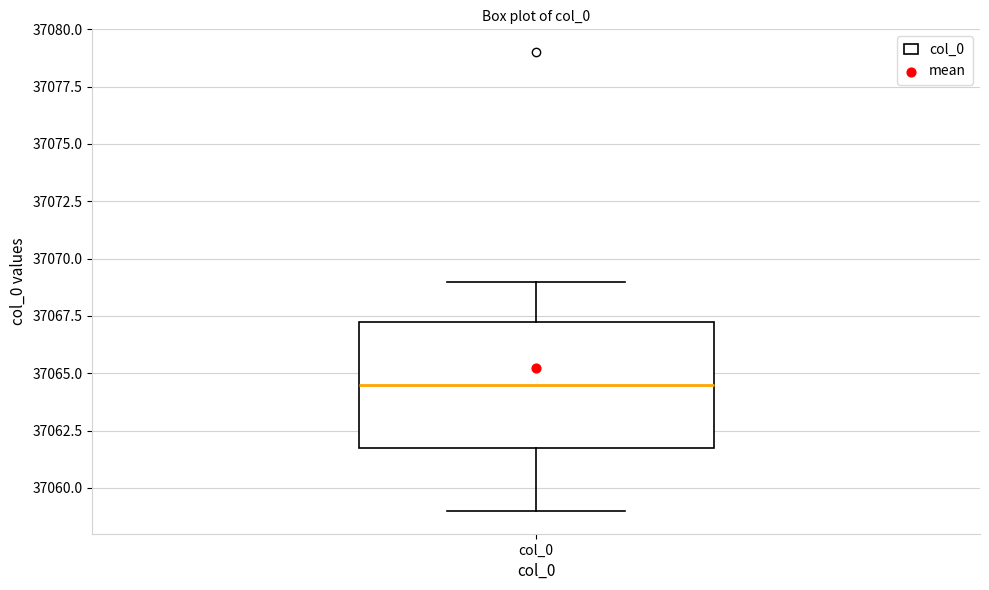

Read this box plot against the y-axis: the position of the median line, the range covered by the box, and the ends of both whiskers. The values are not printed on the chart, so give them approximately, as read against the axis.

median 37064.5, box 37062.0 to 37067.5, whiskers 37059.0 to 37069.0